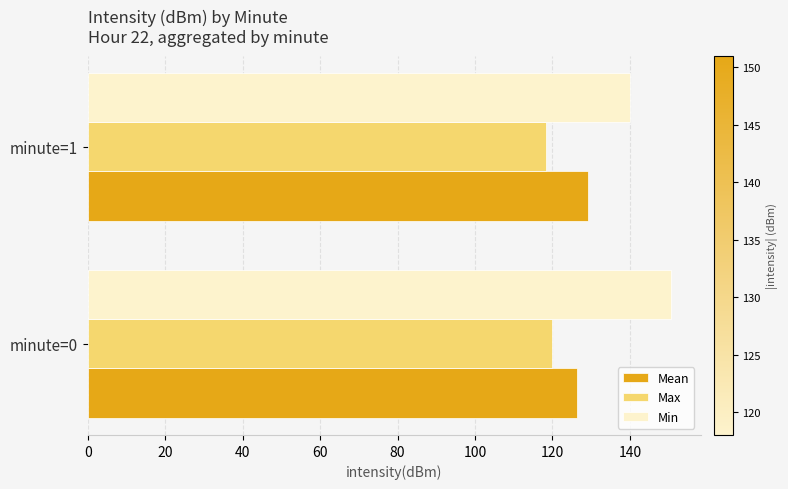

Rank the categories by Min value from lowest to highest.

minute=1, minute=0